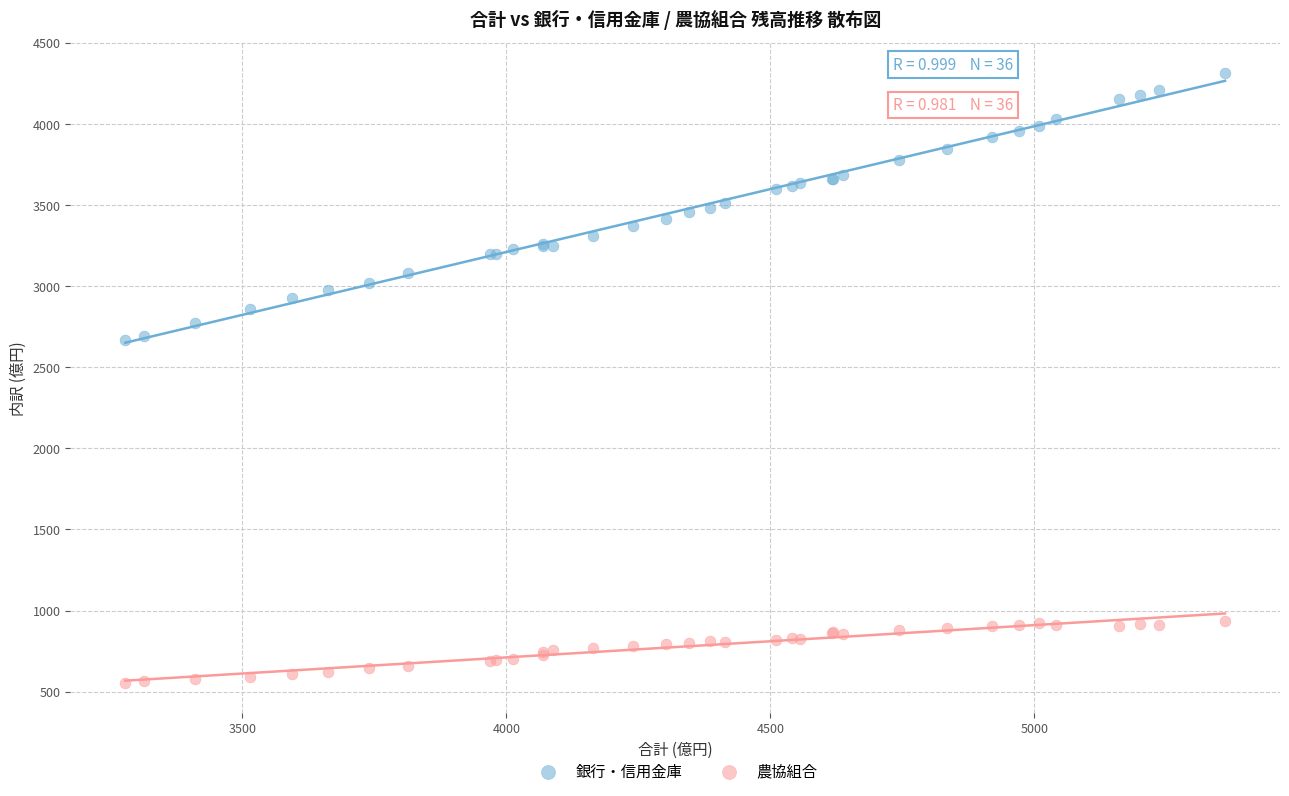

Which series reaches the minimum Y coordinate?

農協組合